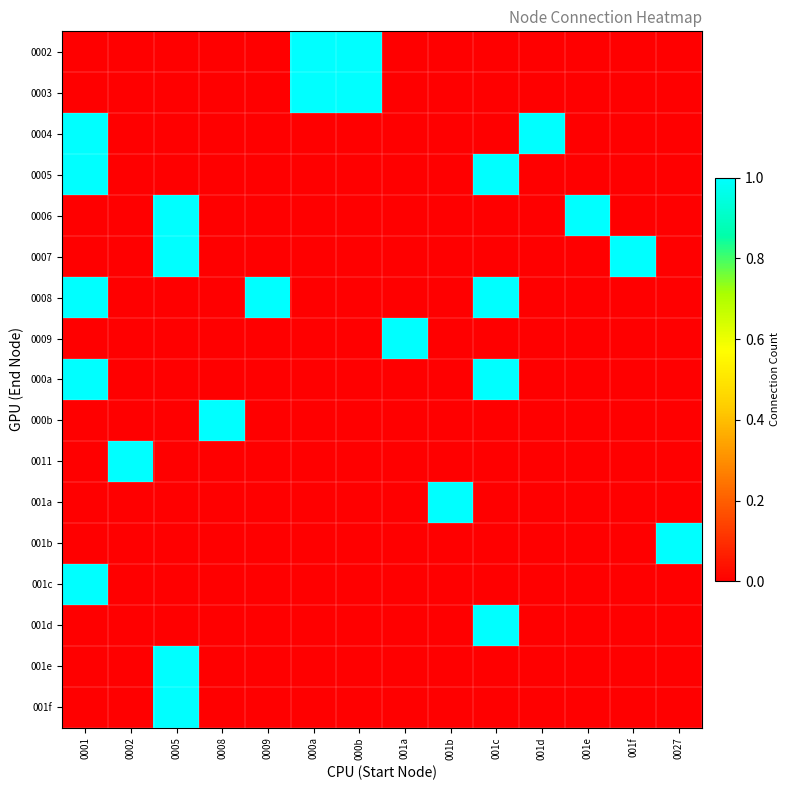

At which category is the sum across all series the highest?

0001